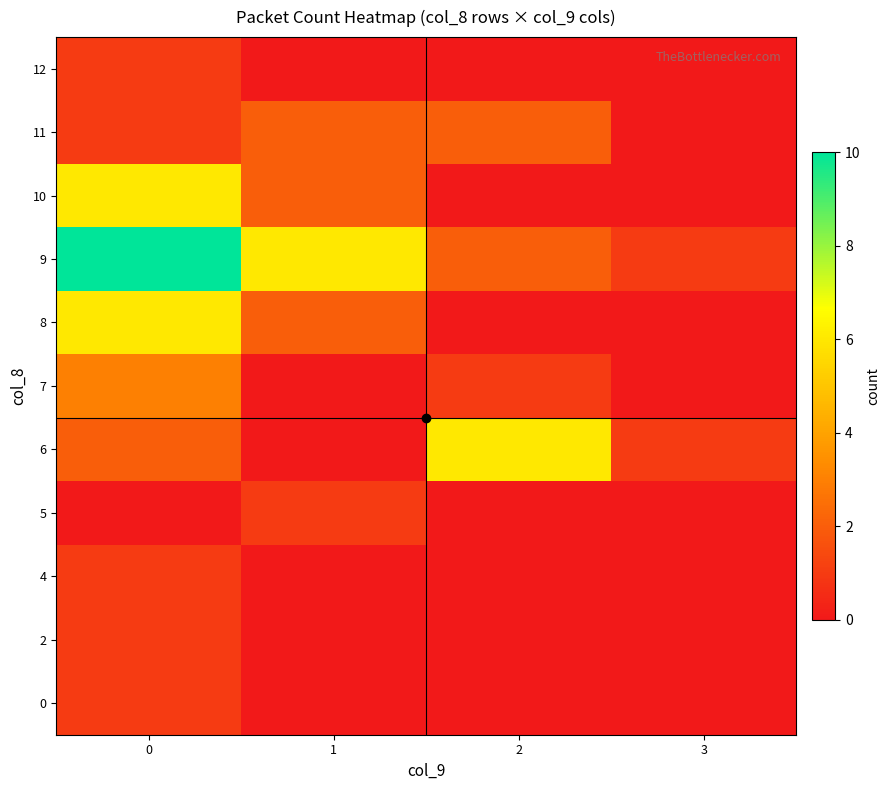

At how many categories does at least one series exceed 5?

3